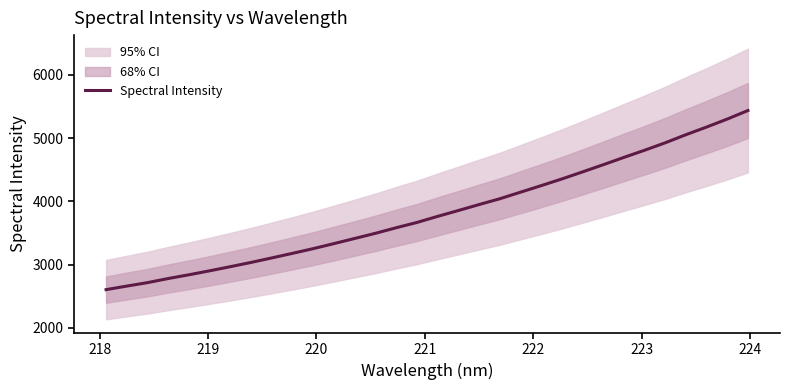

What is the maximum value for Spectral Intensity?

5435.3